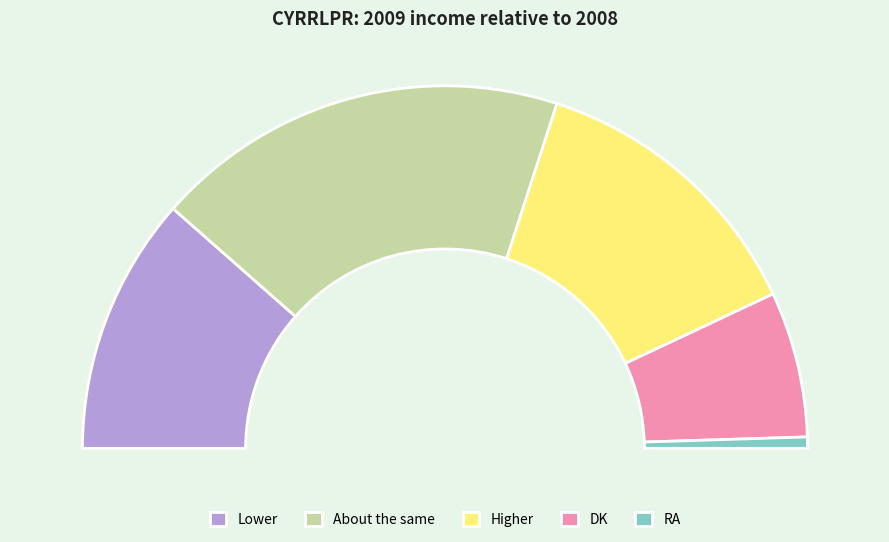

The RA slice represents 13% of the pie. True or false?

False